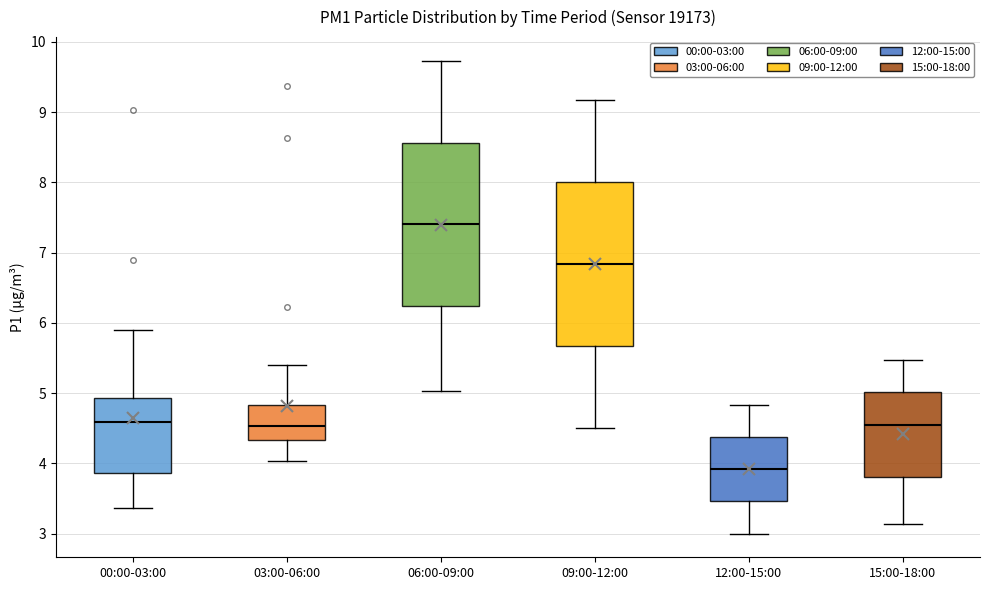

Reading left to right, transcribe this box plot: for each box, give where its median line is, the range the box spans, and where its two whiskers end, as read against the y-axis. The values are not printed on the chart, so give them approximately, as read against the axis.

00:00-03:00: median 4.6, box 3.9 to 4.9, whiskers 3.4 to 5.9
03:00-06:00: median 4.5, box 4.3 to 4.8, whiskers 4.0 to 5.4
06:00-09:00: median 7.4, box 6.2 to 8.6, whiskers 5.0 to 9.7
09:00-12:00: median 6.8, box 5.7 to 8.0, whiskers 4.5 to 9.2
12:00-15:00: median 3.9, box 3.5 to 4.4, whiskers 3.0 to 4.8
15:00-18:00: median 4.6, box 3.8 to 5.0, whiskers 3.1 to 5.5